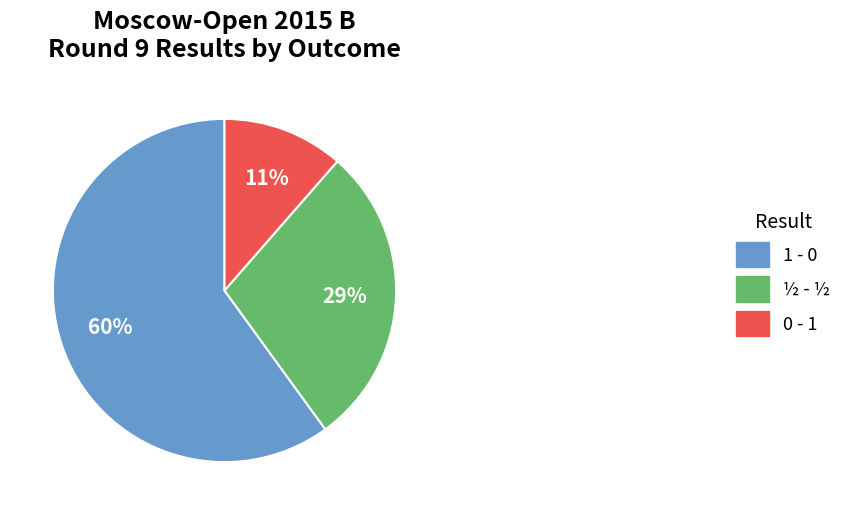

Which category has the smallest portion of the pie?

0 - 1